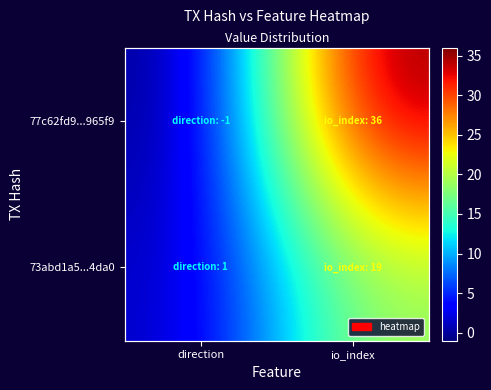

How many series are shown in this chart?

2